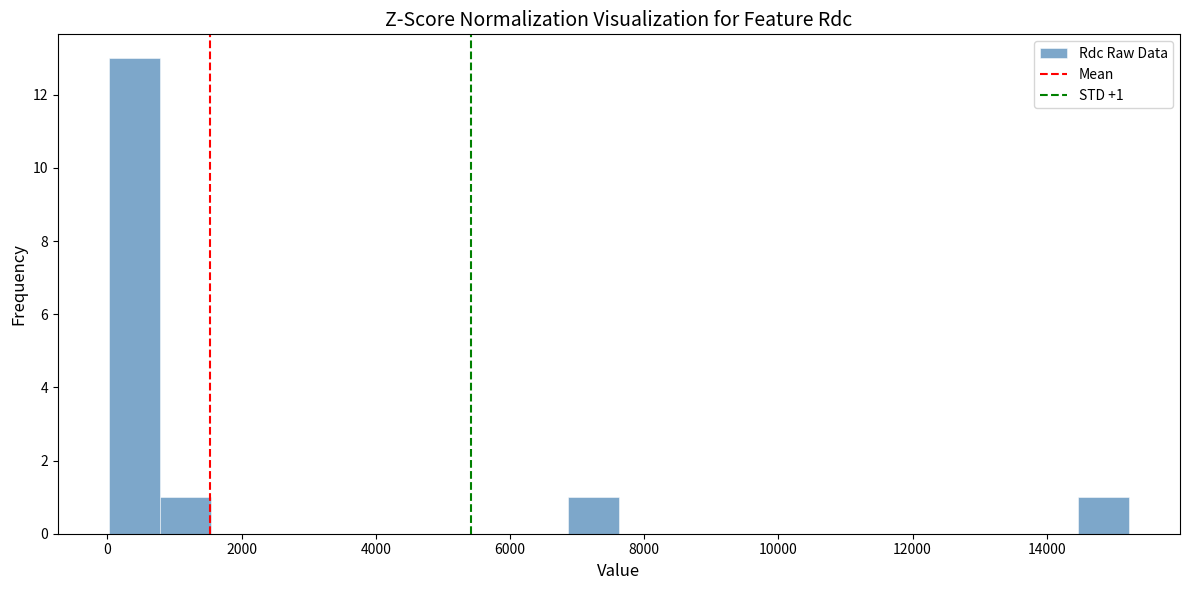

Read against the x-axis, roughly where is the centre of the tallest bar?

400